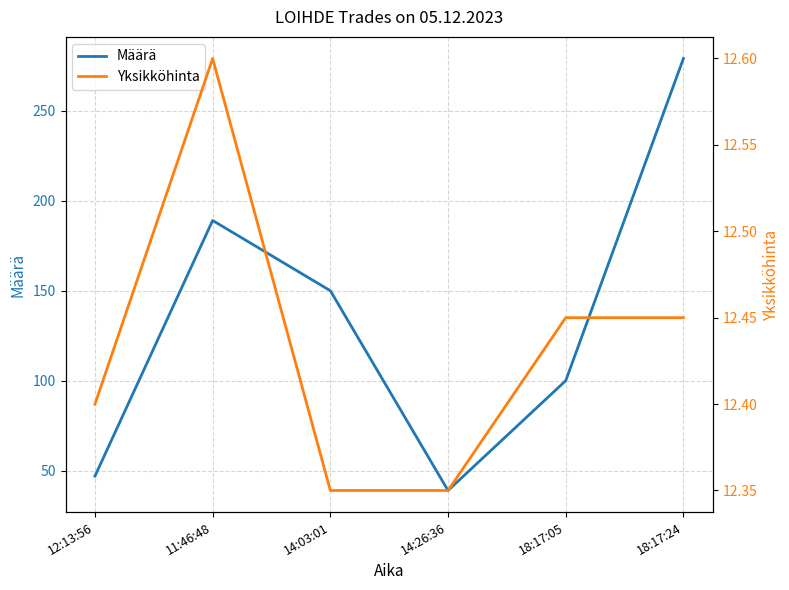

Reading left to right, what are all the values shown in this chart?

Määrä: 47.0	189.0	150.0	39.0	100.0	279.0
Yksikköhinta: 12.4	12.6	12.3	12.3	12.4	12.4